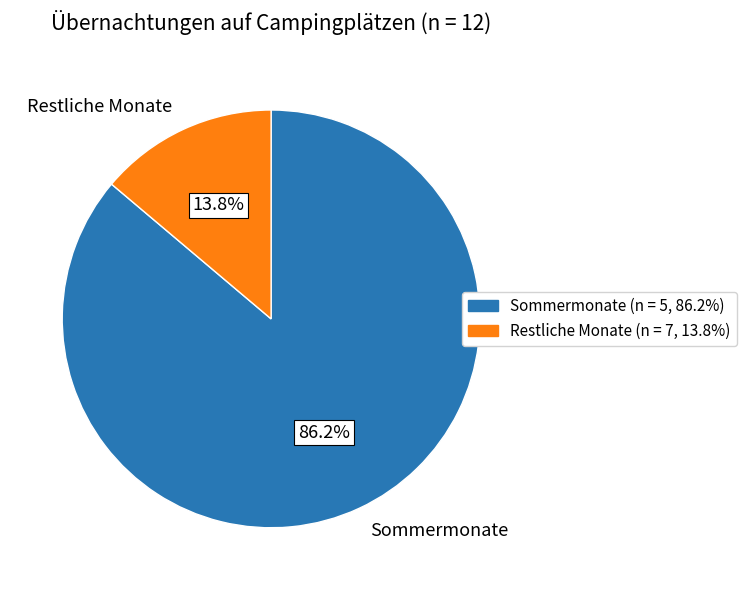

Approximately how many times larger is the value at Sommermonate compared to Restliche Monate?

6.2